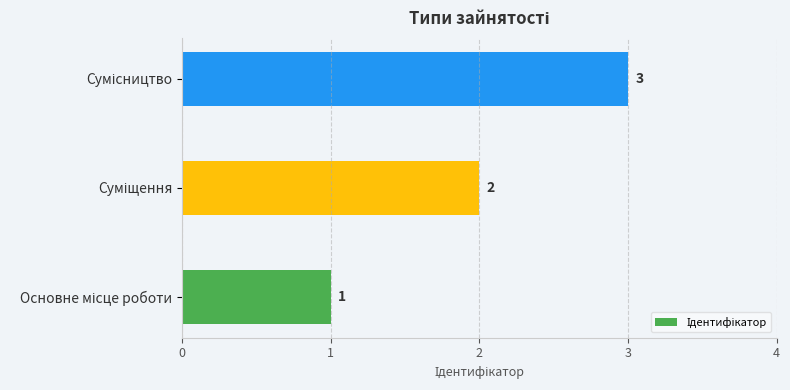

What is the smallest value displayed?

1